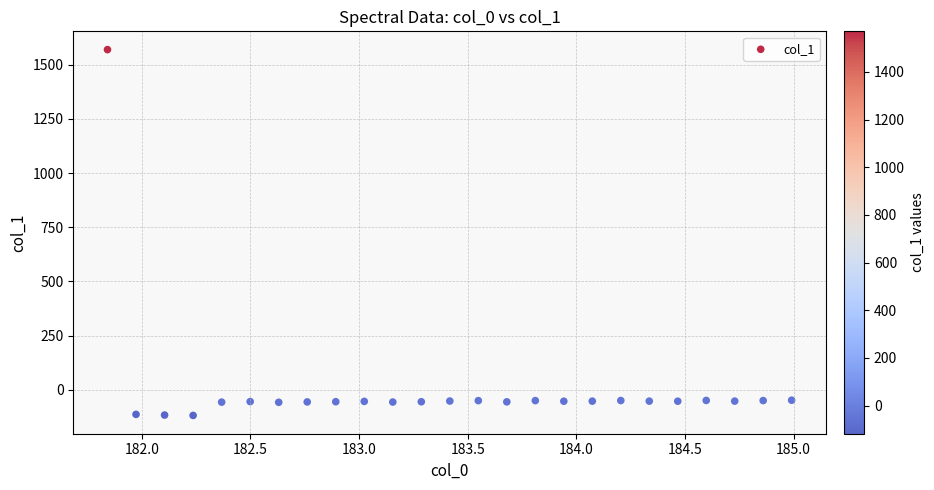

What is the range of Y values (max minus min)?

1688.2